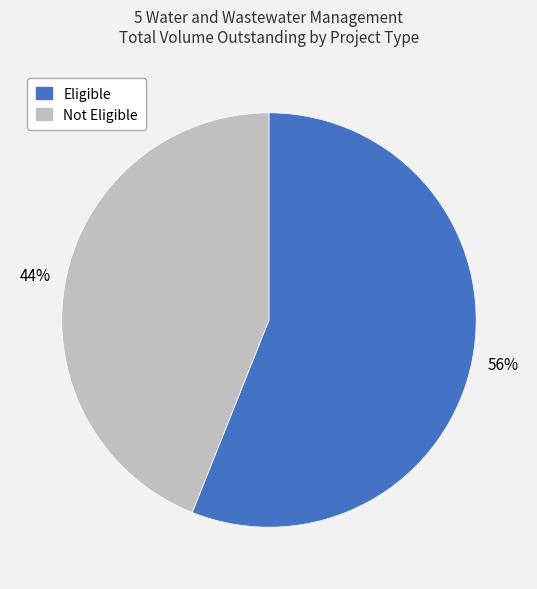

Is there any slice that represents more than half of the pie?

Yes